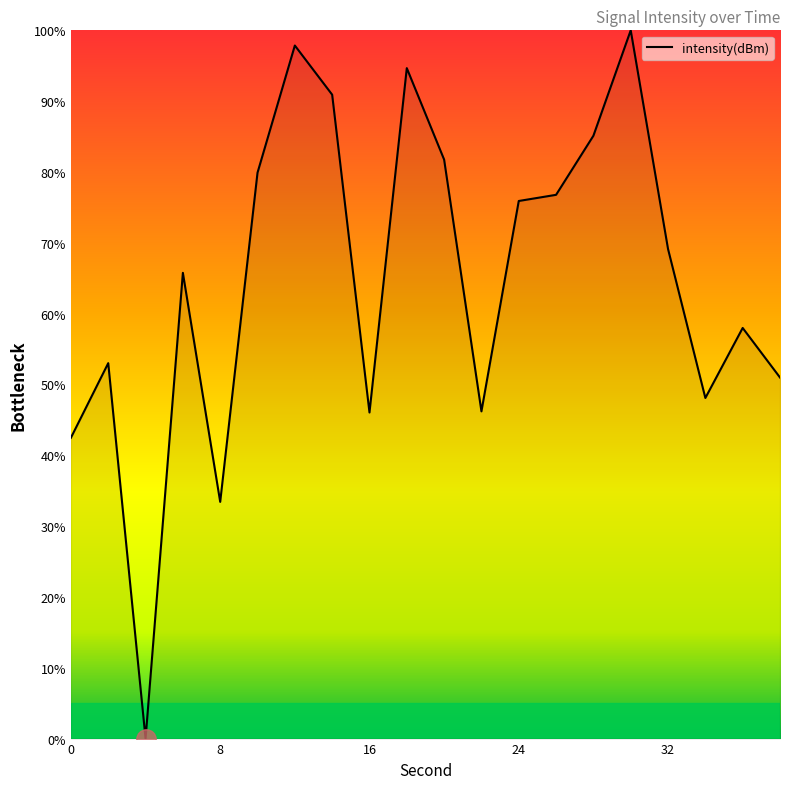

What is the maximum value shown in the chart?

100.0